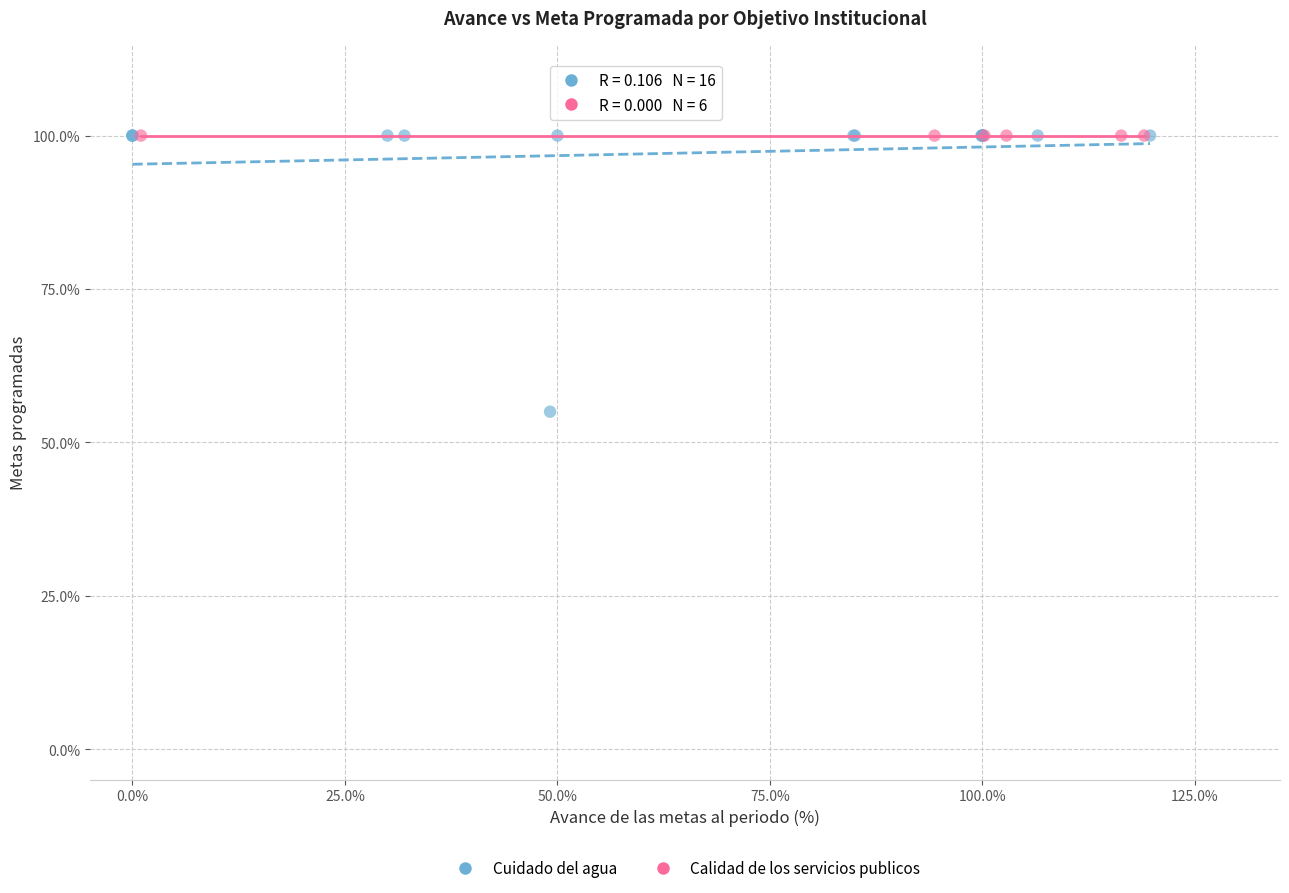

Which series reaches the minimum Y coordinate?

Cuidado del agua